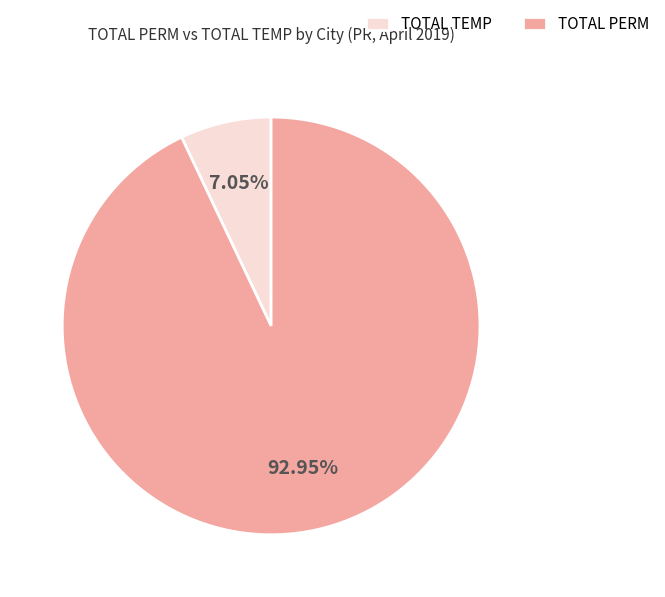

Rank the categories by value from lowest to highest.

TOTAL TEMP, TOTAL PERM